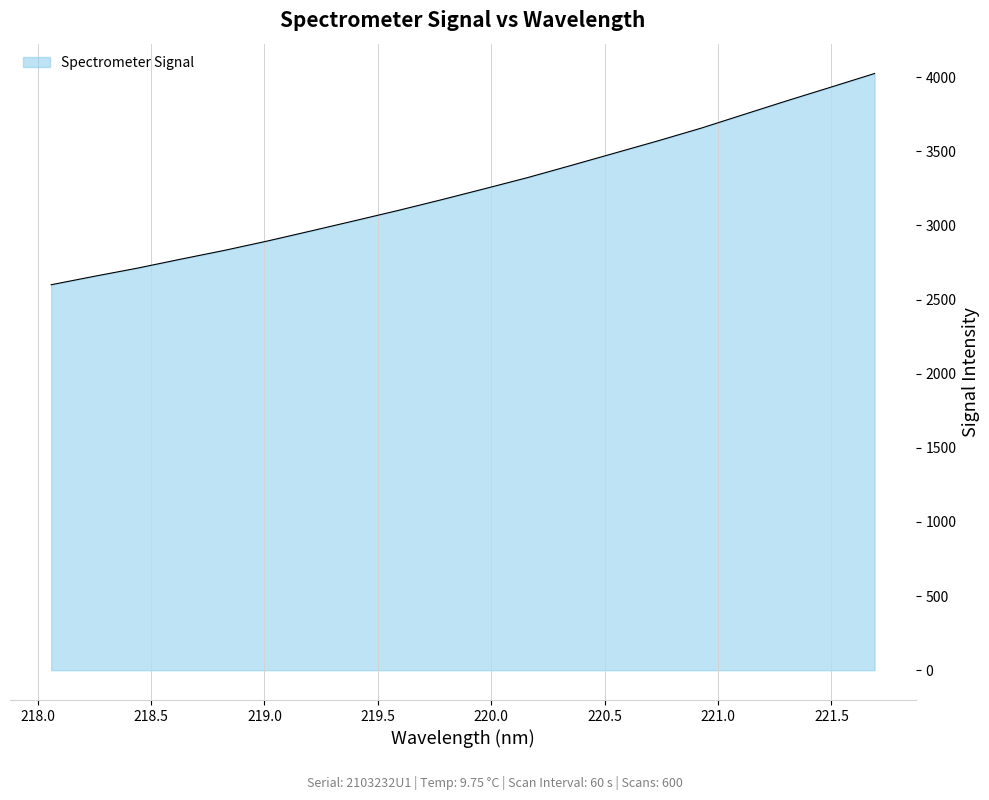

Reading left to right, what are all the values shown in this chart?

2600.4	2657.7	2712.9	2773.6	2832.4	2896.2	2963.6	3032.2	3101.4	3173.6	3248.2	3324.0	3405.6	3488.4	3571.2	3657.2	3750.6	3843.6	3934.0	4025.4